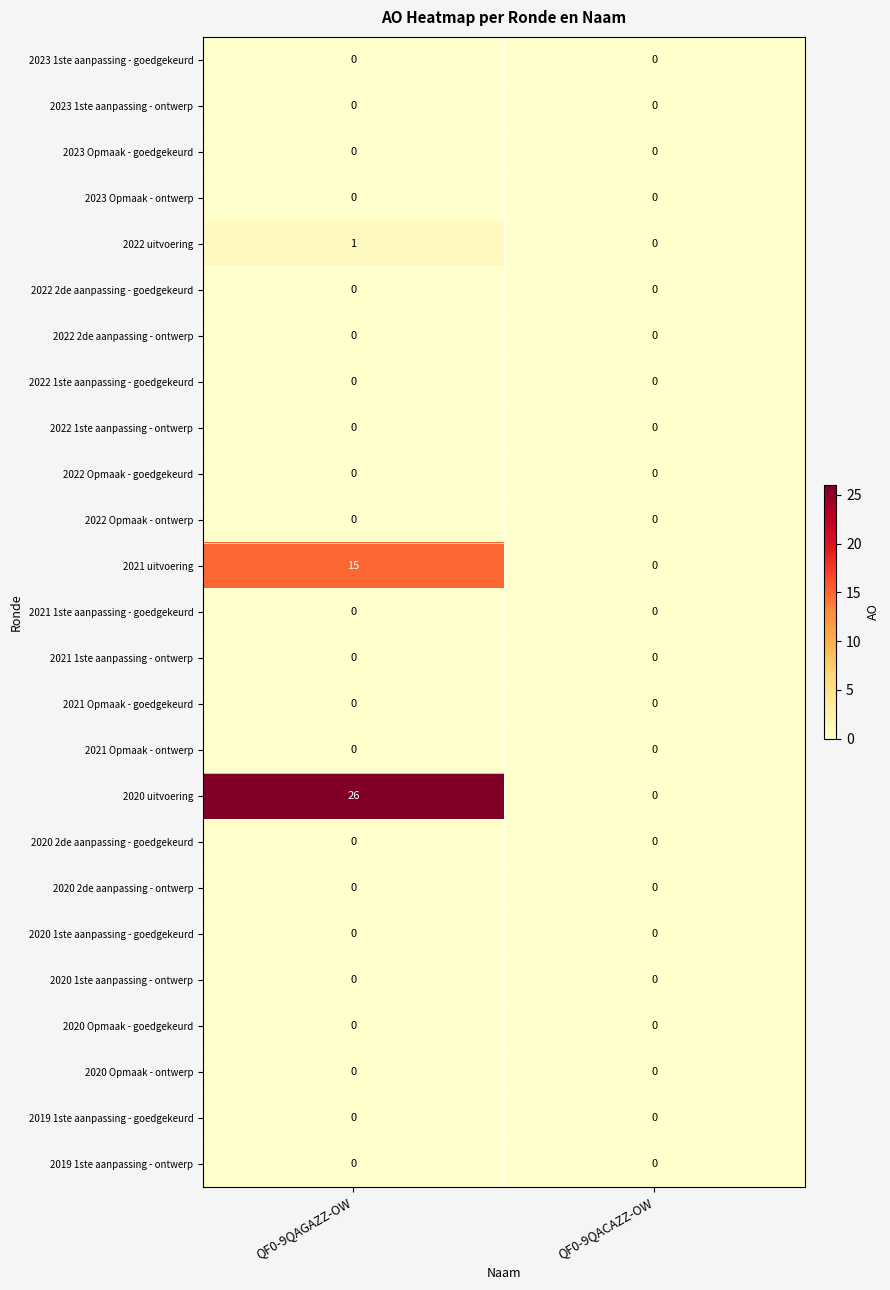

At which category is the sum across all series the highest?

QF0-9QAGAZZ-OW